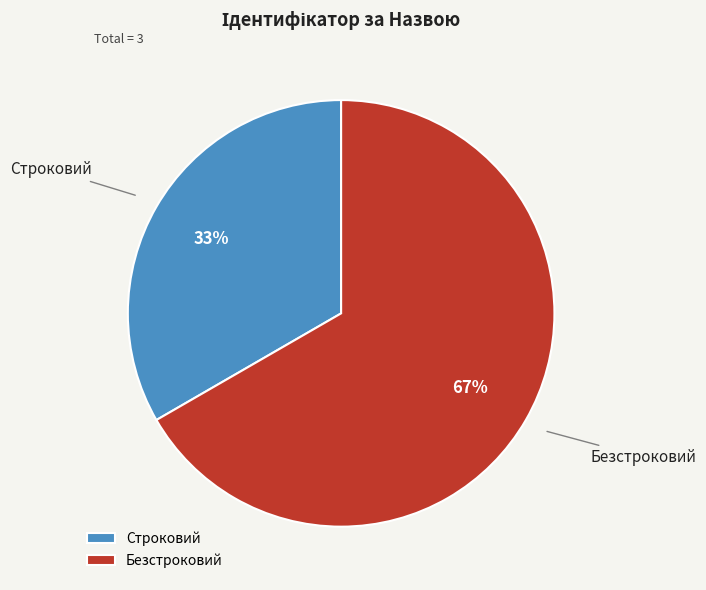

True or false: Безстроковий accounts for 67% of the total.

True